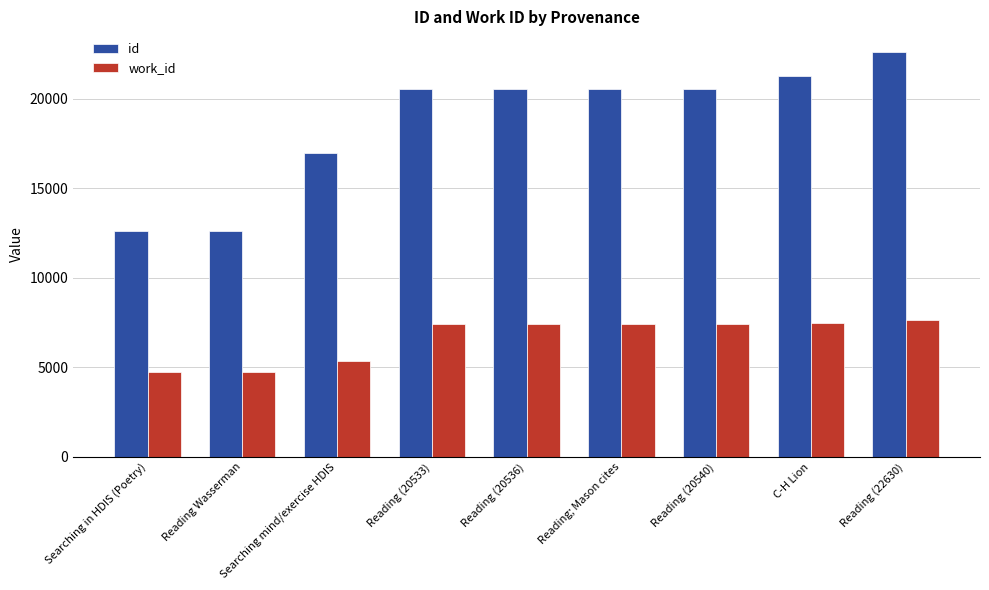

List the series in order of their overall mean, highest first.

id, work_id